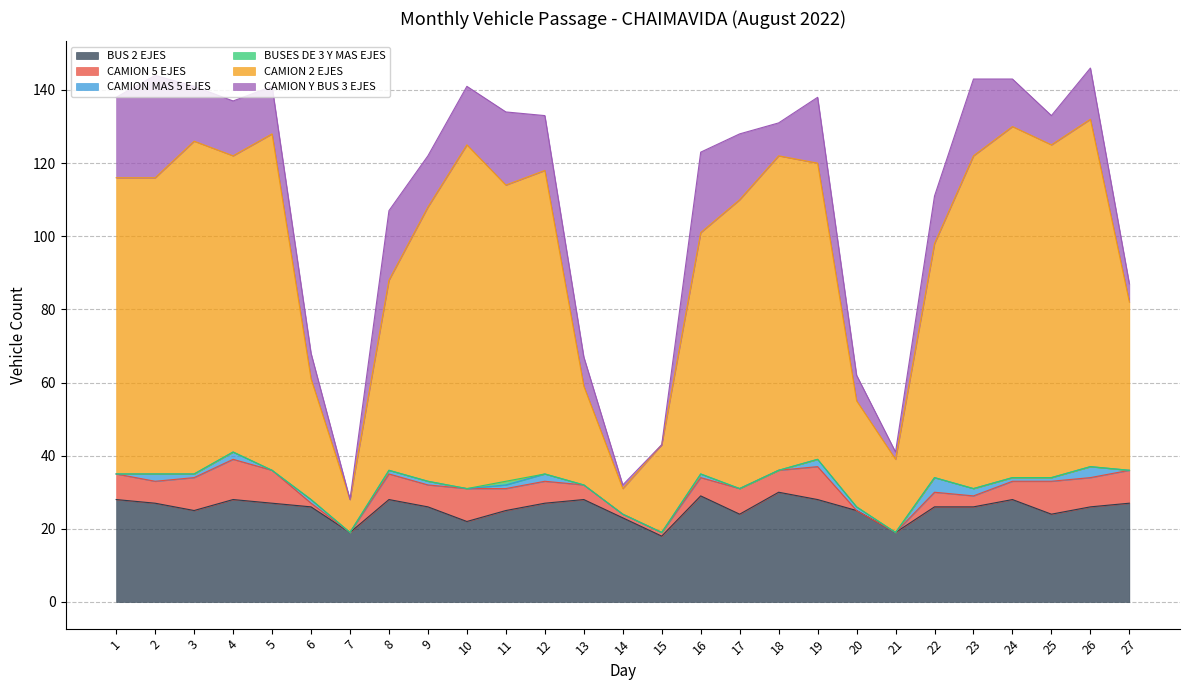

Is it true that CAMION 2 EJES equals 91 at 23?

True